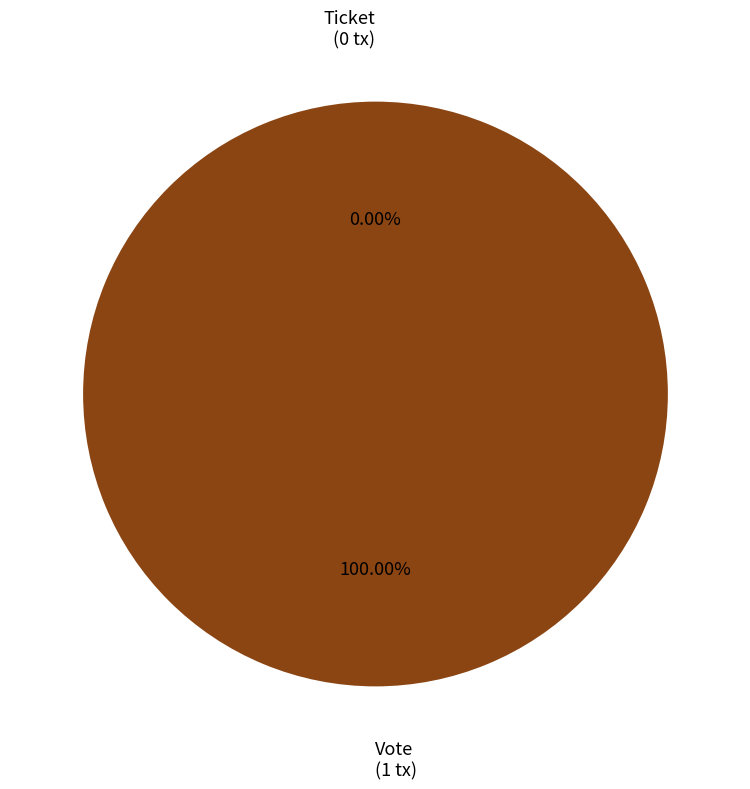

Which slice is the smallest?

Ticket